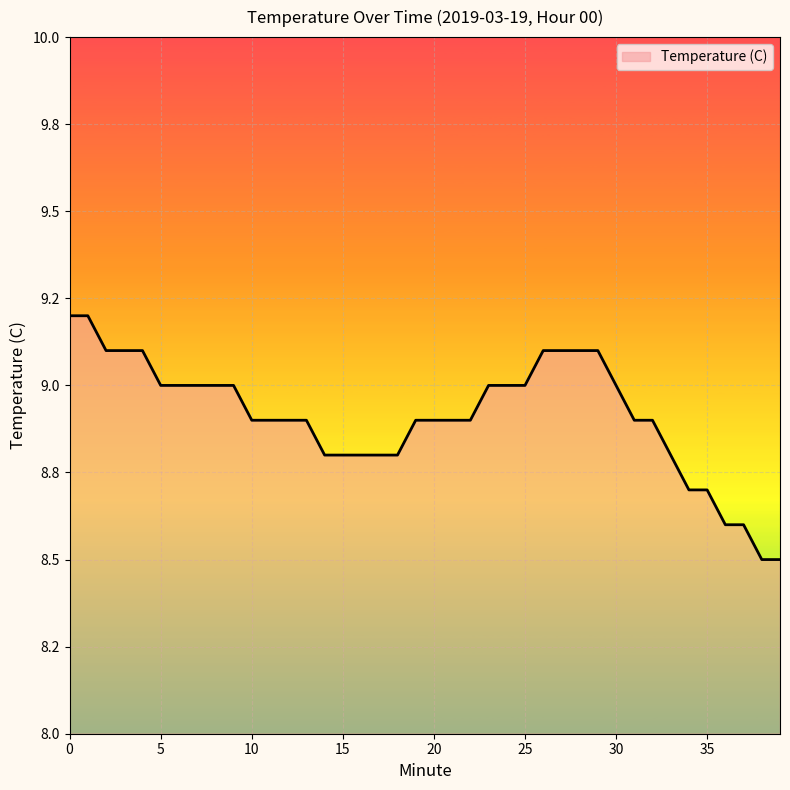

List the labels in order of value, largest first.

0, 1, 2, 3, 4, 26, 27, 28, 29, 5, 6, 7, 8, 9, 23, 24, 25, 30, 10, 11, 12, 13, 19, 20, 21, 22, 31, 32, 14, 15, 16, 17, 18, 33, 34, 35, 36, 37, 38, 39